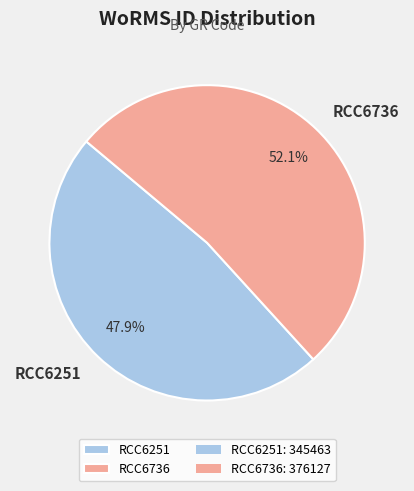

To the nearest percent, what is the average slice percentage?

50%